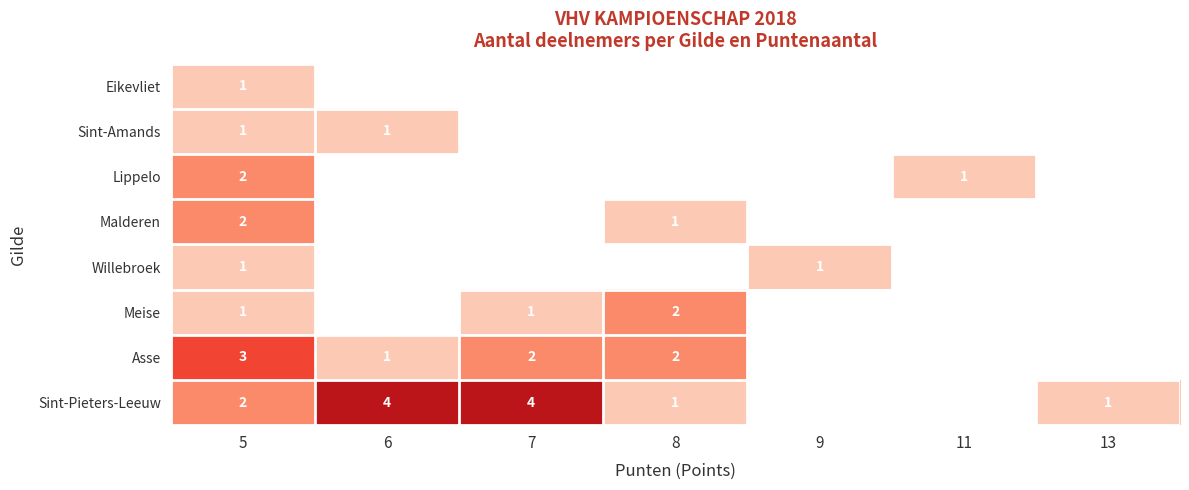

The value of Sint-Amands at 6 is 1. True or false?

True